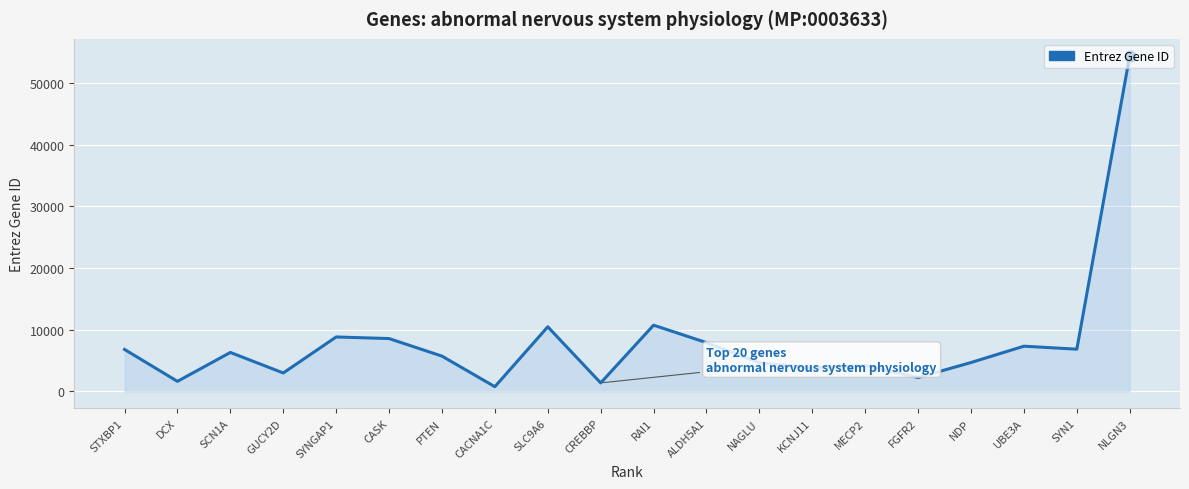

Approximately how many times larger is the value at NLGN3 compared to DCX?

33.2